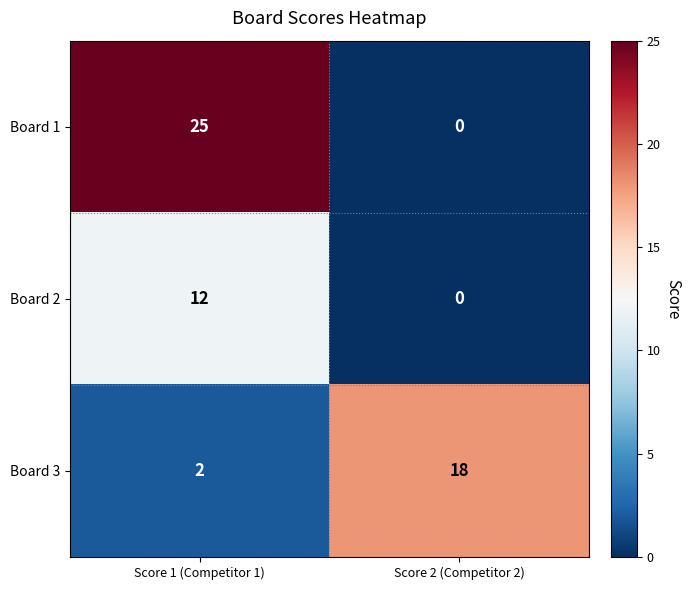

Which series has the largest range (max minus min)?

Board 1